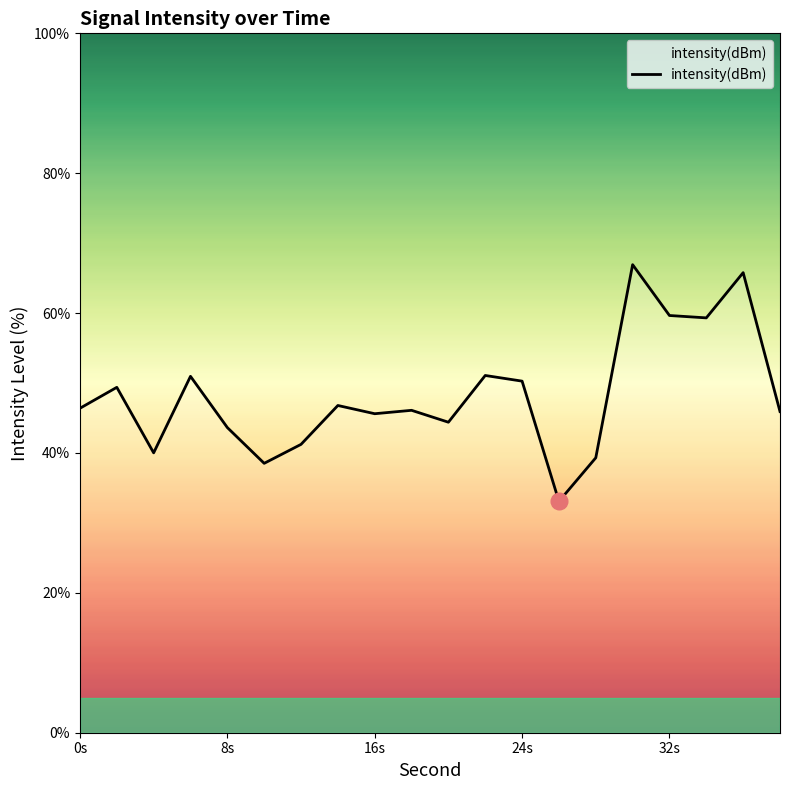

What is the minimum value shown in the chart?

33.1